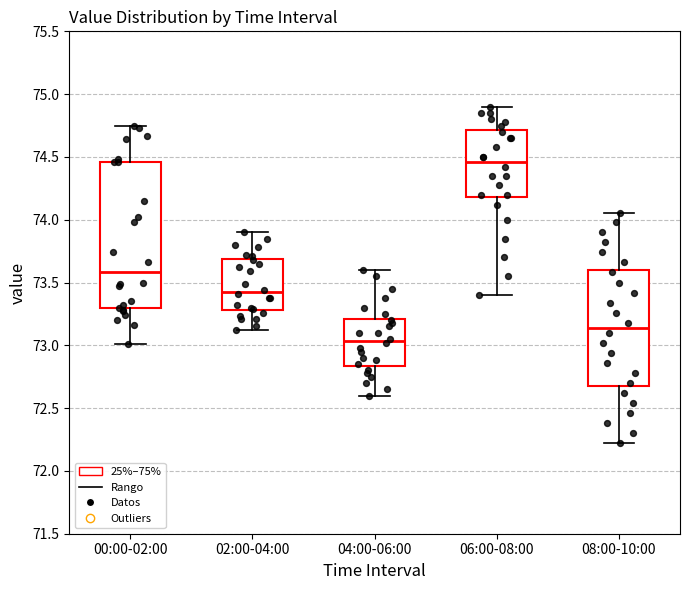

Which box is the tallest, from its lower edge to its upper edge?

00:00-02:00